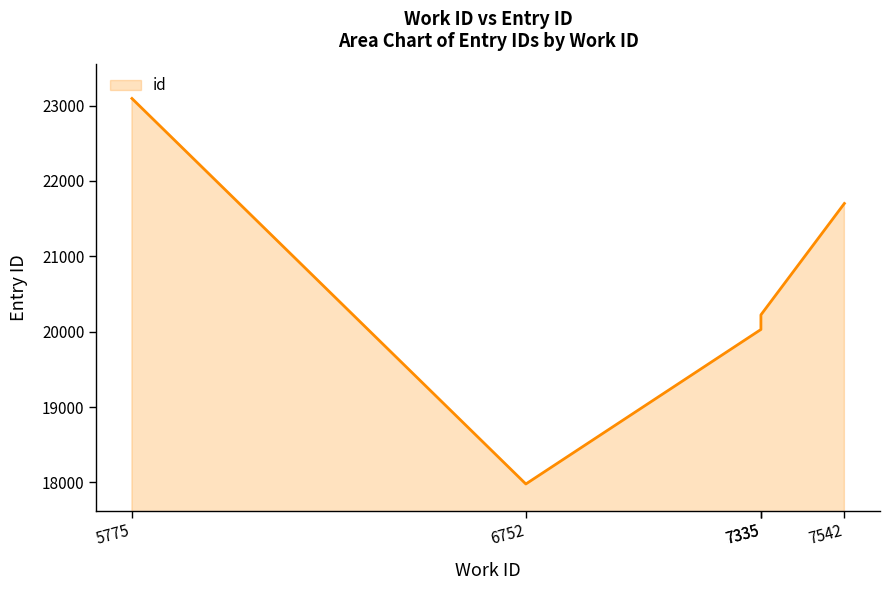

True or false: there are more than 2 points higher than both neighbors.

False